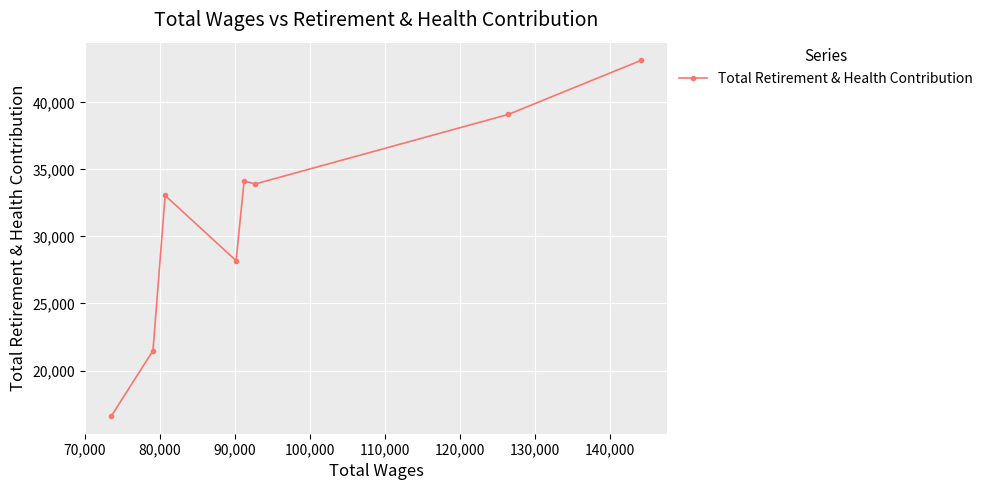

What is the value of the 2nd point from the left?

21478